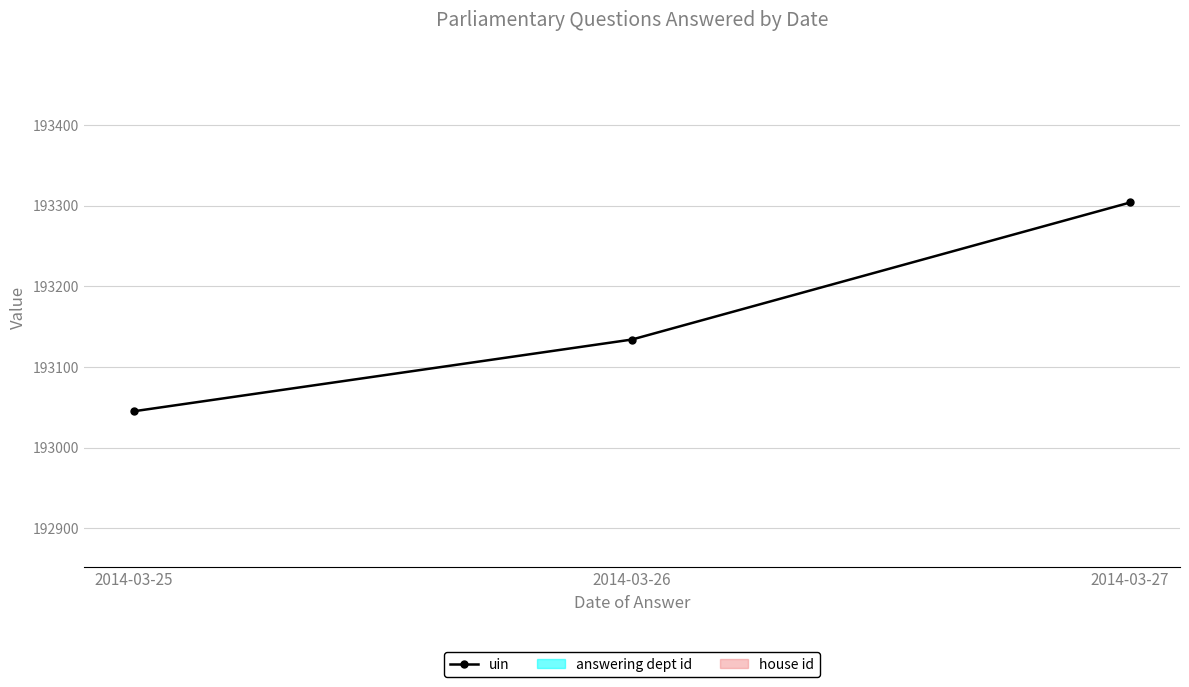

Approximately how many times larger is the value at 2014-03-27 compared to 2014-03-25?

1.0